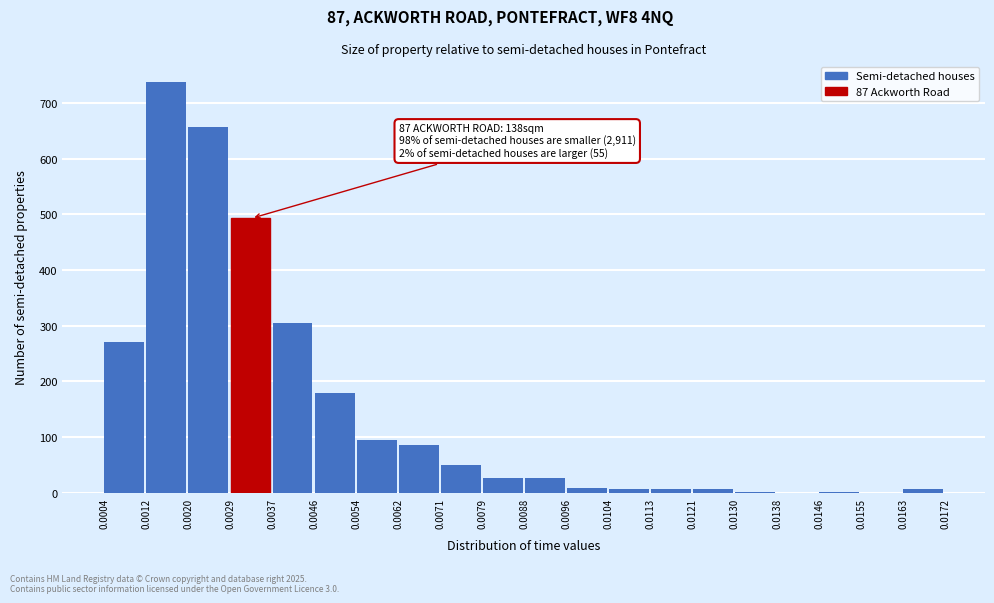

Which range on the x-axis has the tallest bar?

0.0012 to 0.0020